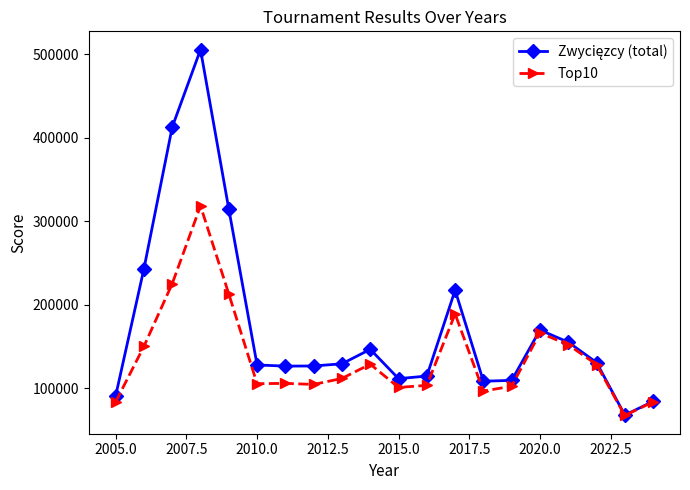

What is the value of the Top10 point at the 18th from the left?

128366